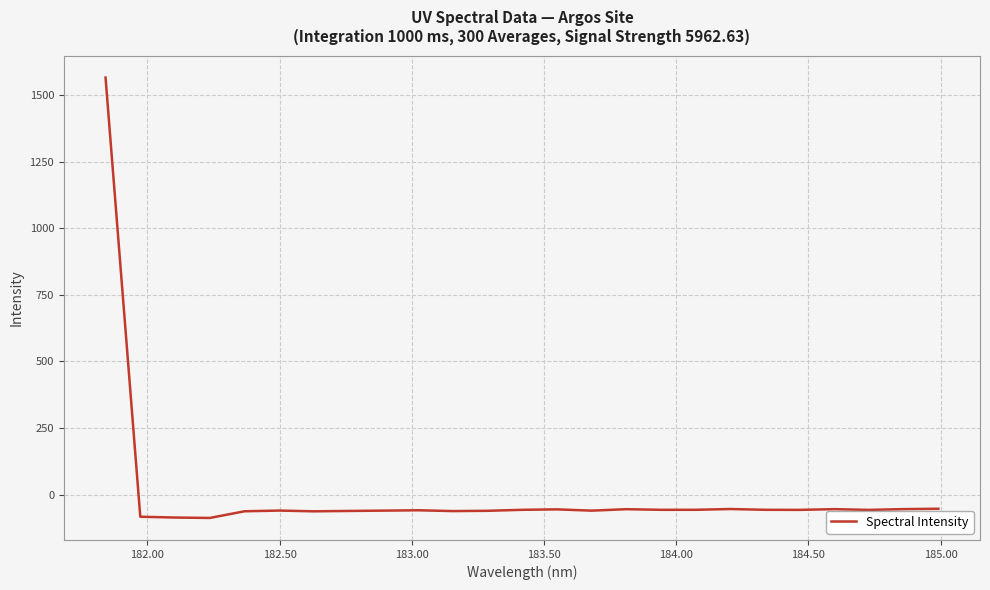

What is the minimum value shown in the chart?

-87.9